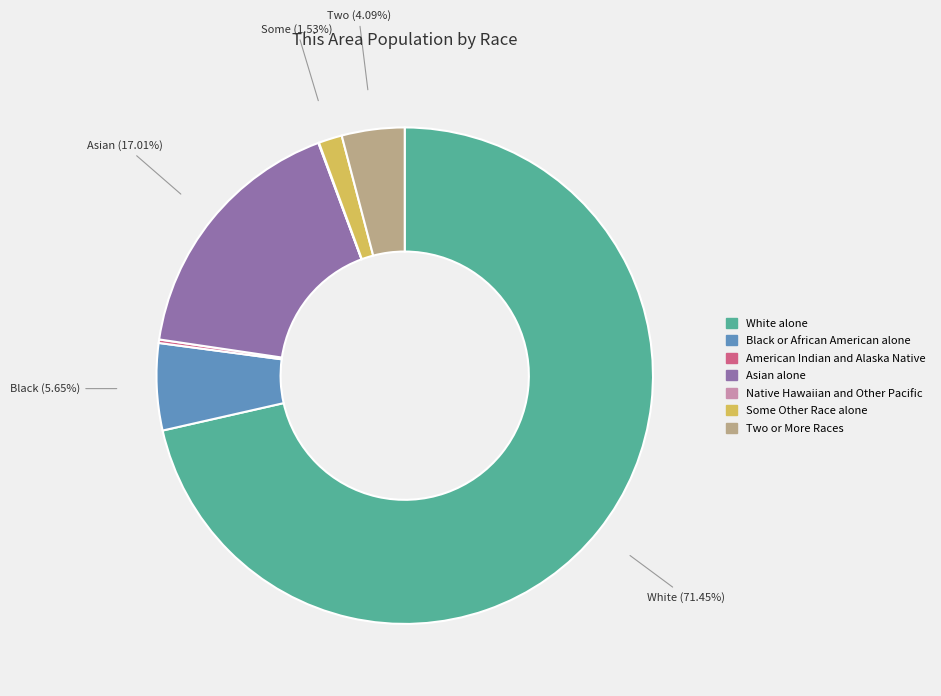

Combined, do Black or African American alone and Asian alone account for over 50%?

No